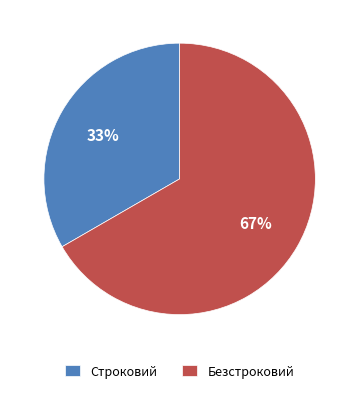

Rank the categories by value from highest to lowest.

Безстроковий, Строковий